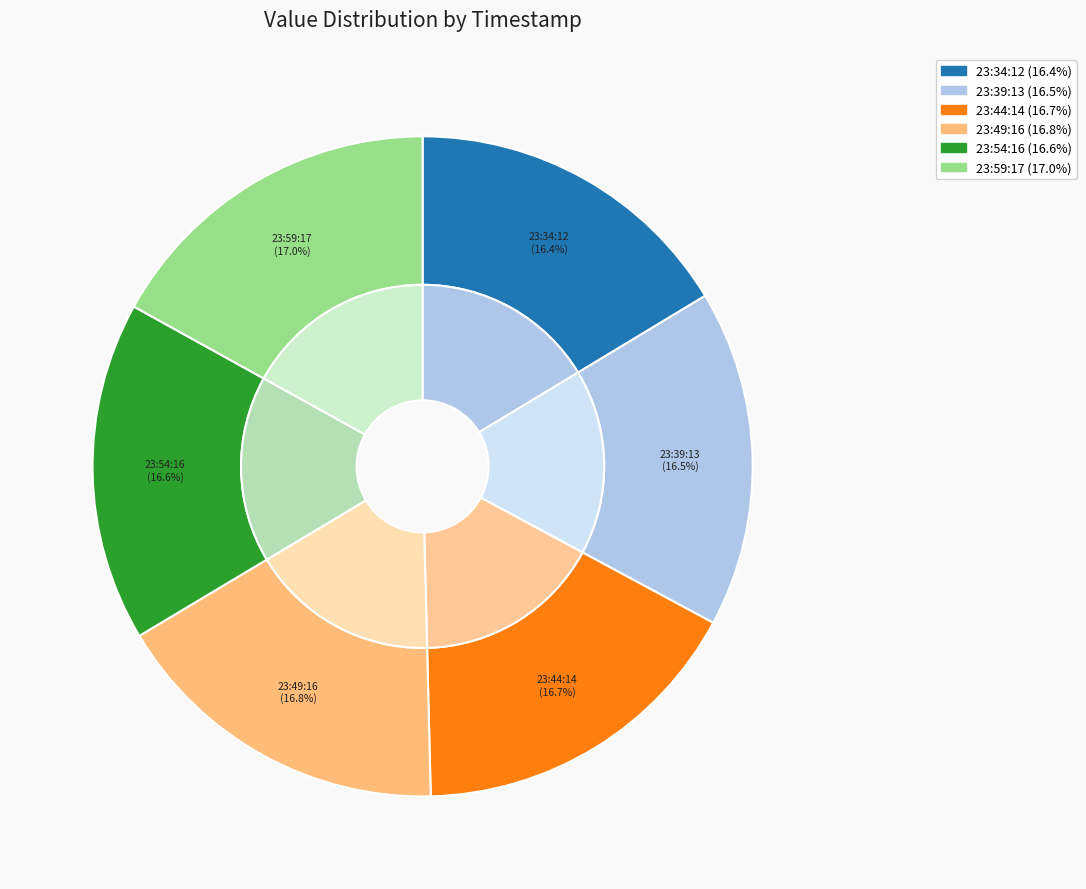

Is there a majority slice in this chart?

No